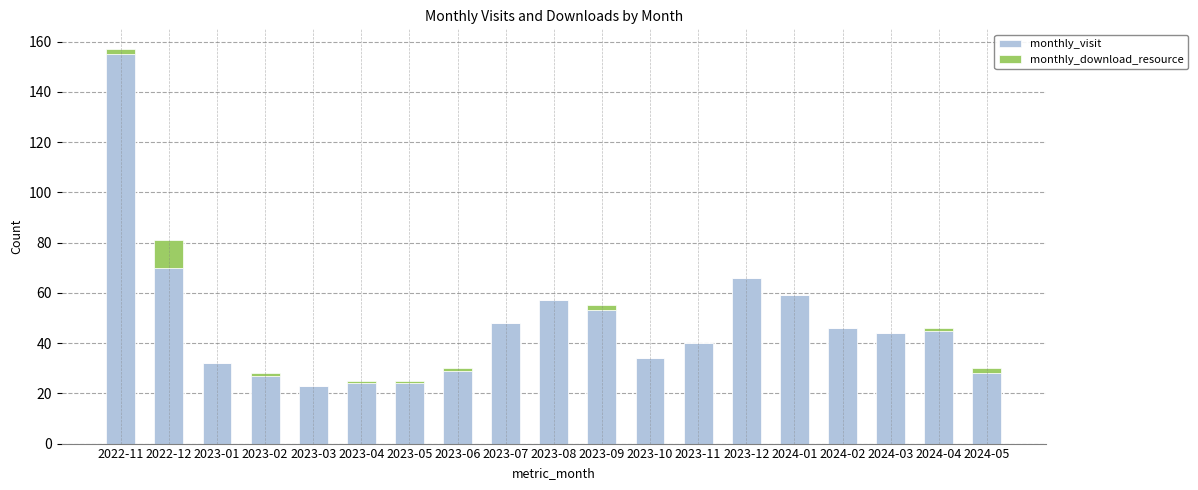

Are the bars grouped side by side (vs. stacked)?

No